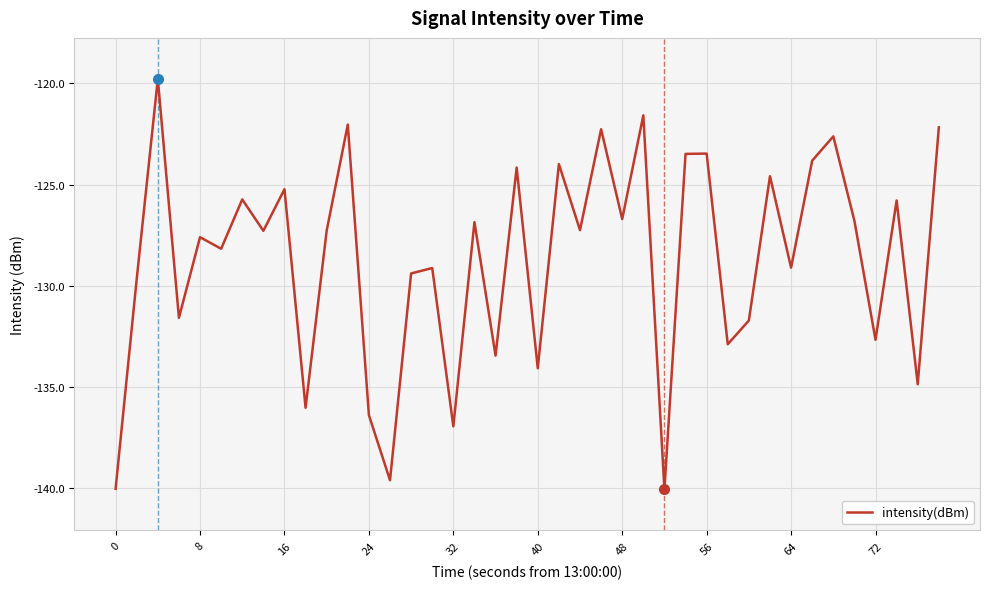

What is the minimum value shown in the chart?

-140.1